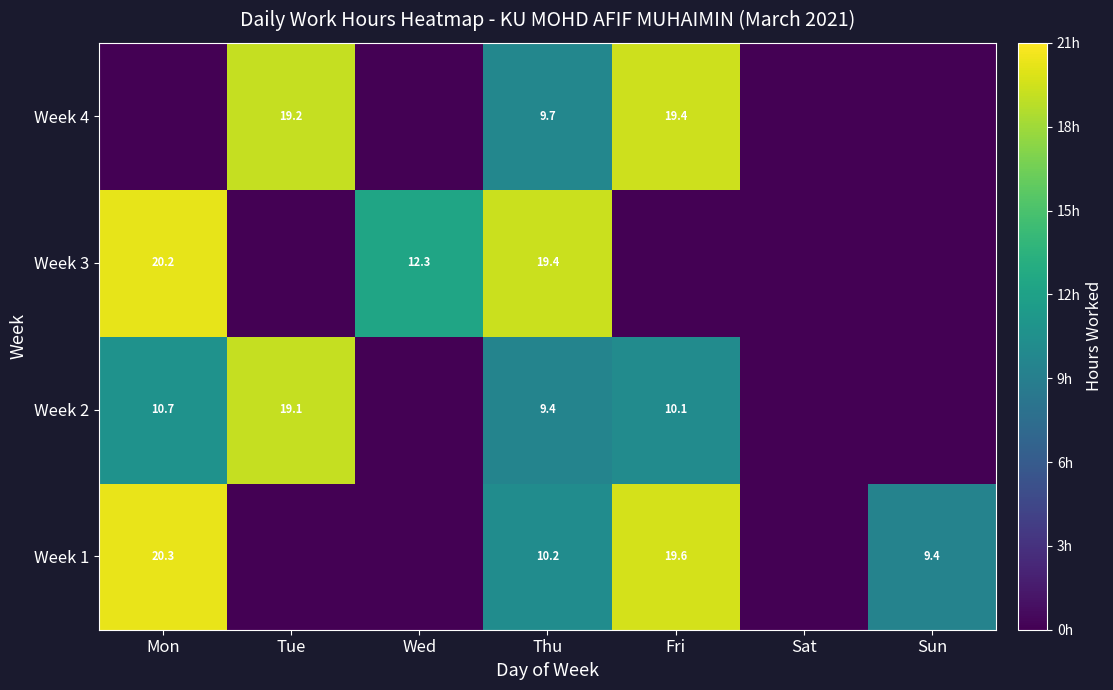

What is the difference between the highest and lowest values at Thu?

10.0